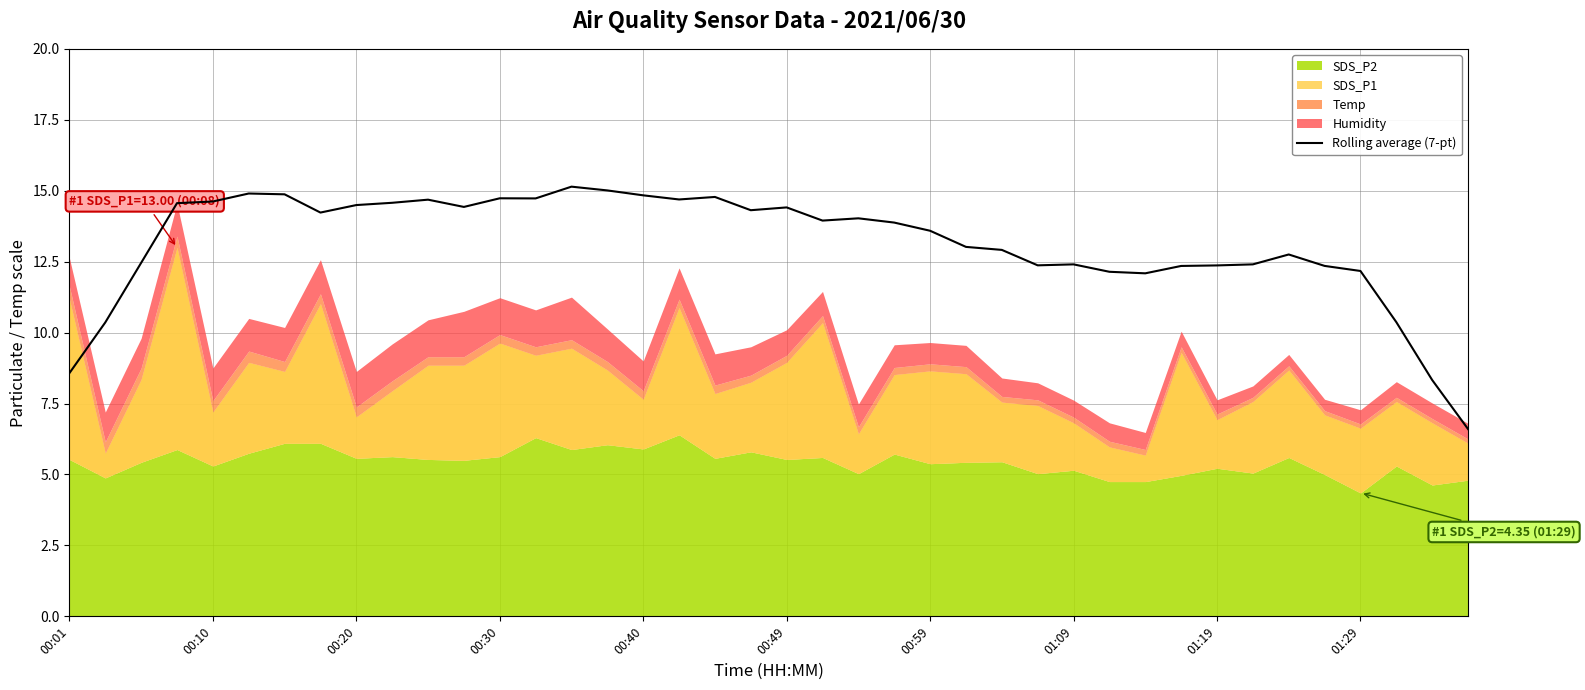

Reading right to left, list all the values displayed in this chart.

6.6	8.3	10.4	12.2	12.3	12.8	12.4	12.4	12.3	12.1	12.1	12.4	12.4	12.9	13.0	13.6	13.9	14.0	13.9	14.4	14.3	14.8	14.7	14.8	15.0	15.1	14.7	14.7	14.4	14.7	14.6	14.5	14.2	14.9	14.9	14.6	14.6	12.5	10.4	8.6